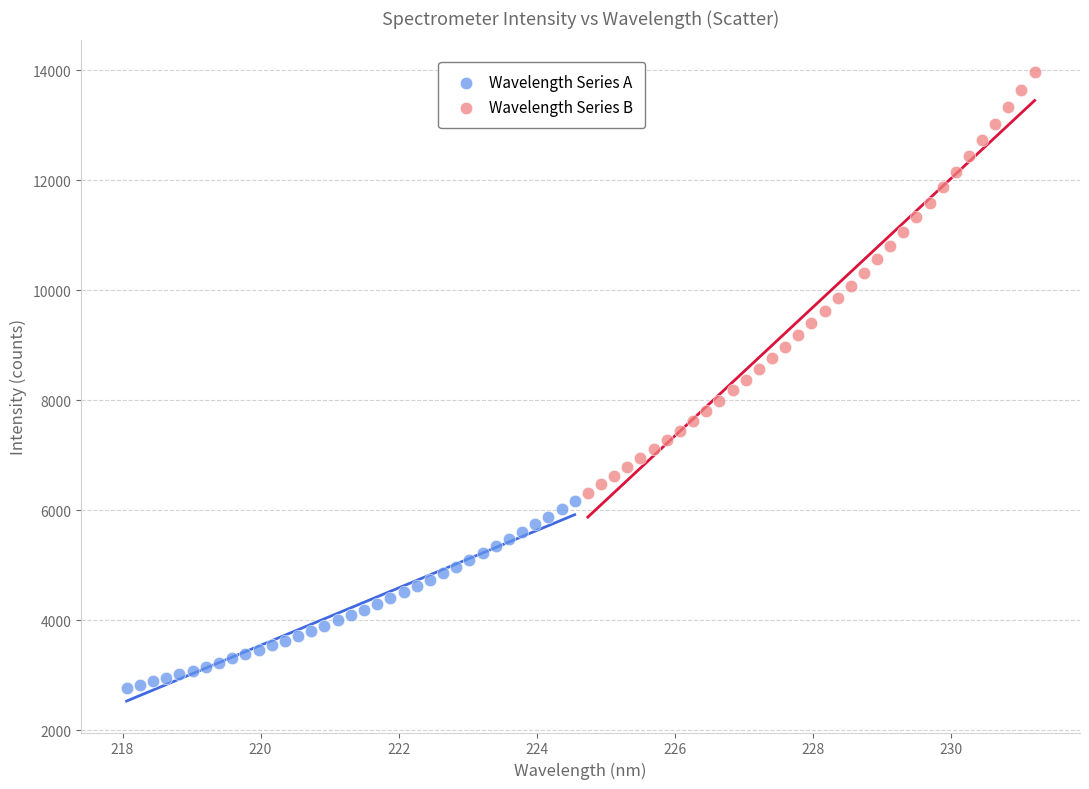

Which series contains the highest Y value?

Wavelength Series B